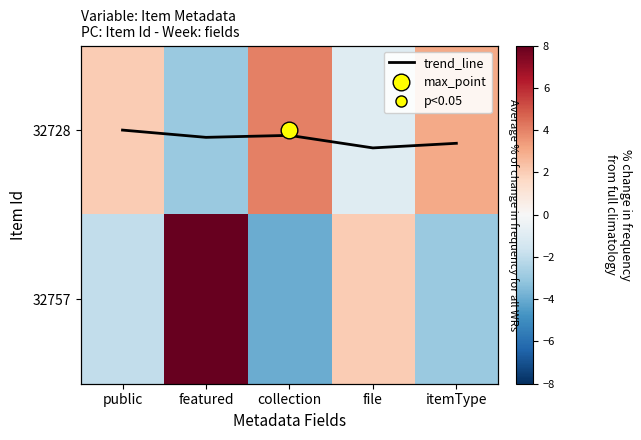

What is the sum of all 32757 values?

1.0